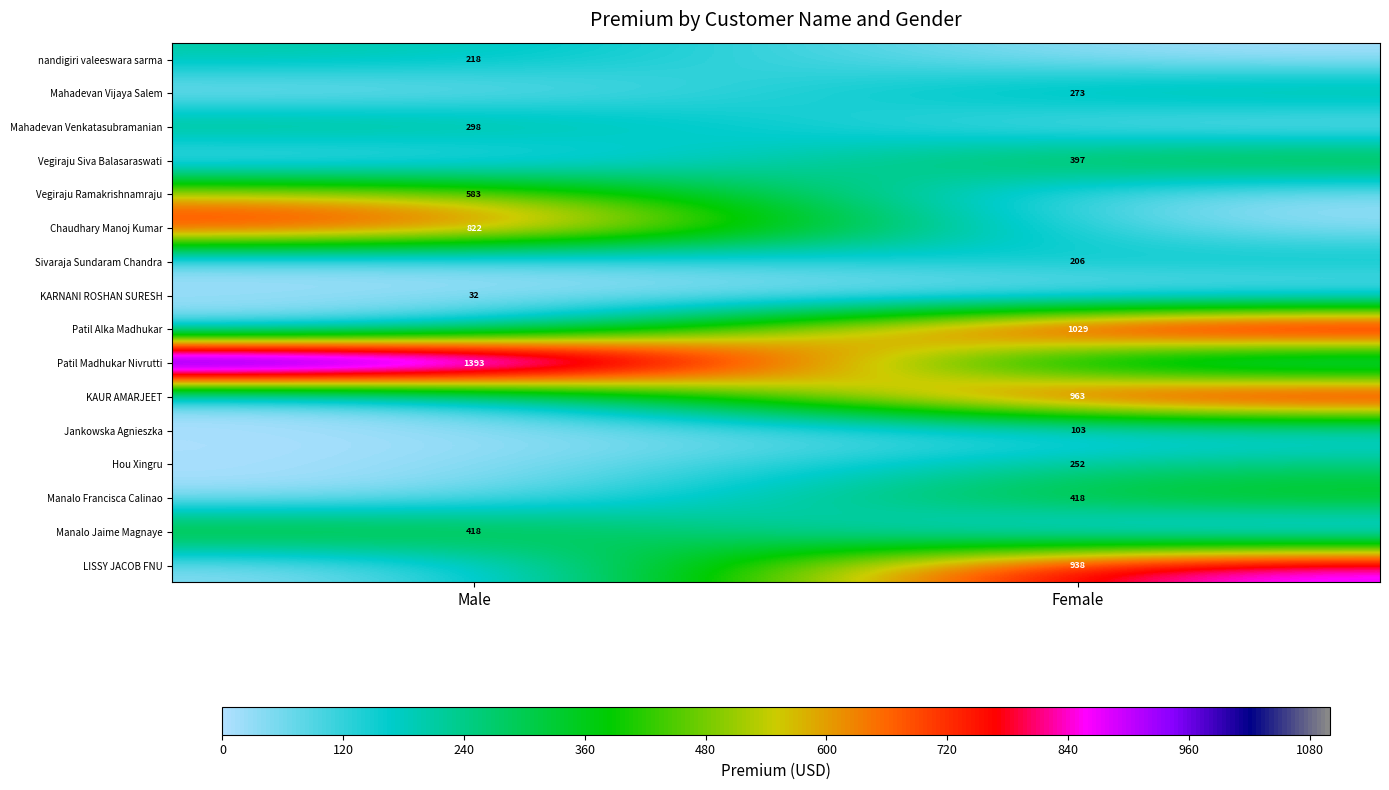

True or false: Patil Madhukar Nivrutti has a value of 874 at Male.

False